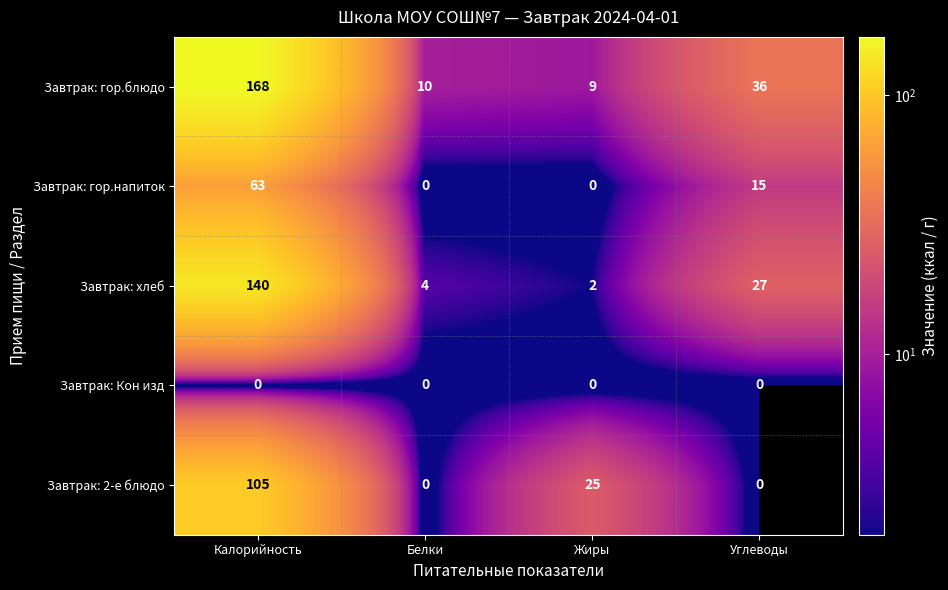

Which series has the widest spread of values?

Завтрак: гор.блюдо